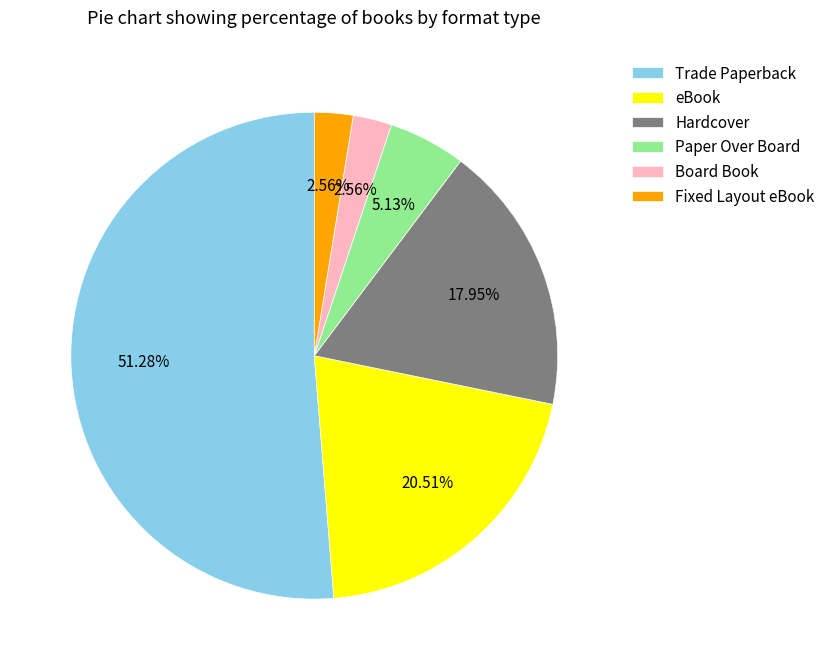

What is the largest slice in the pie chart?

Trade Paperback